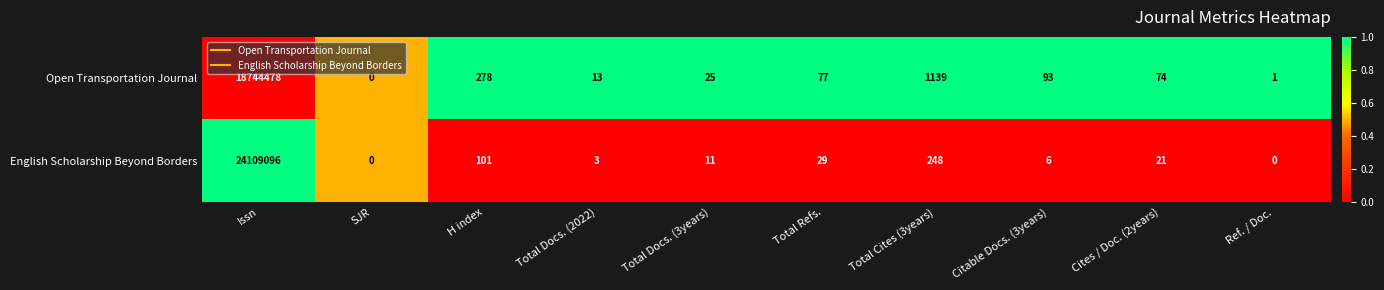

Which category has the lowest value in the Open Transportation Journal series?

SJR